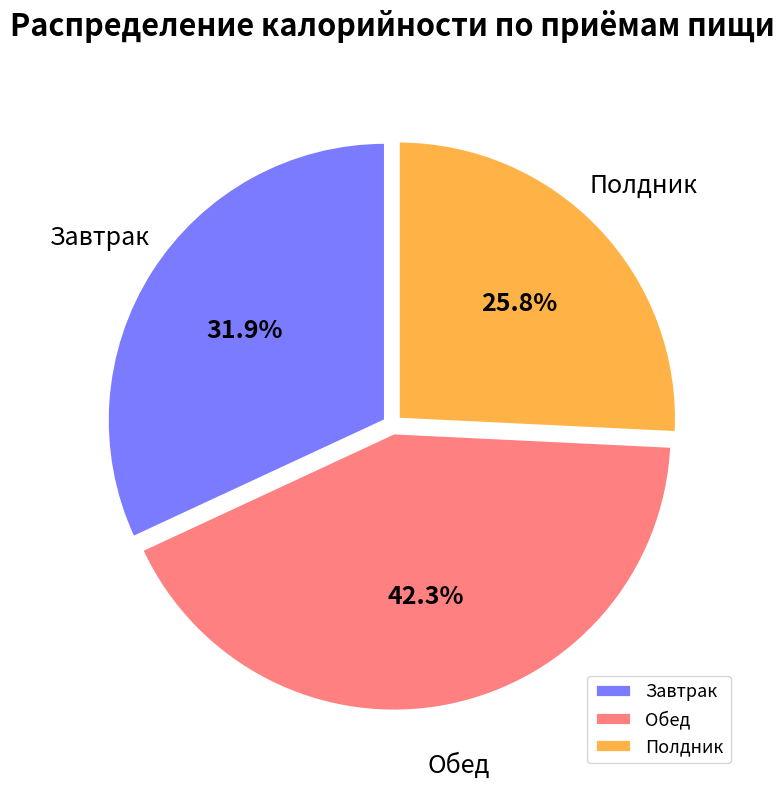

What percentage is the Завтрак slice, to the nearest percent?

32%